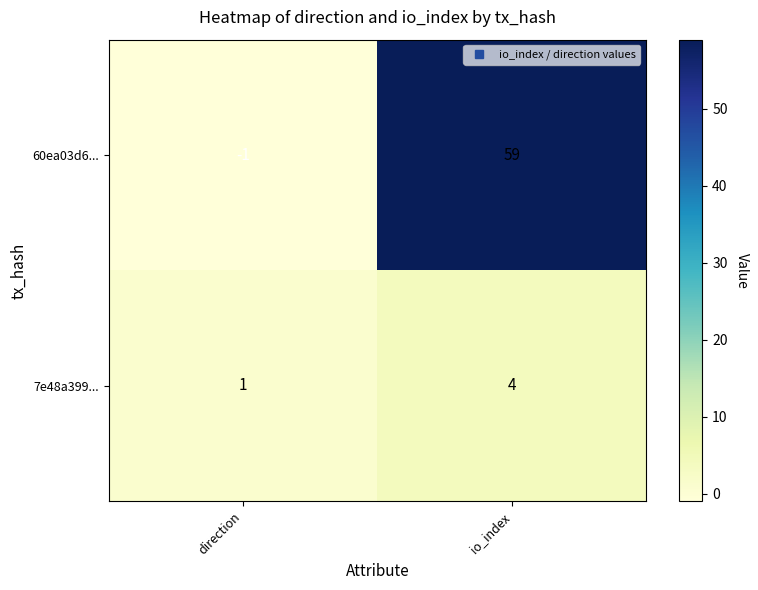

Rank the series by their average value, from highest to lowest.

60ea03d6..., 7e48a399...